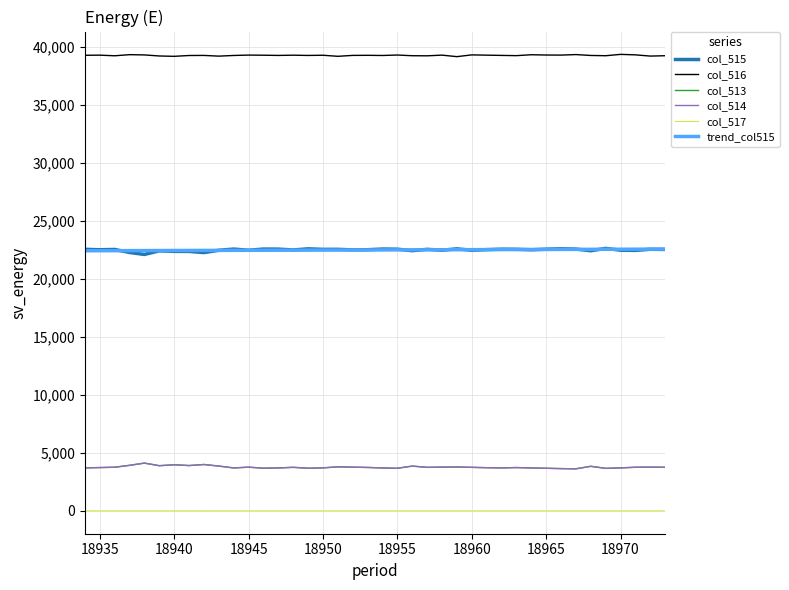

Does the chart have visible grid lines?

Yes